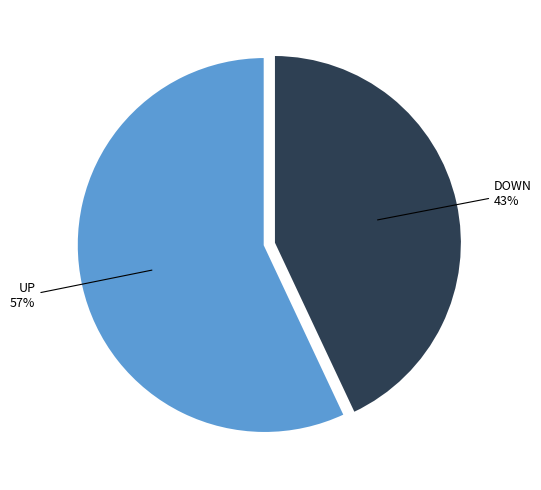

Is there any slice that represents more than half of the pie?

Yes